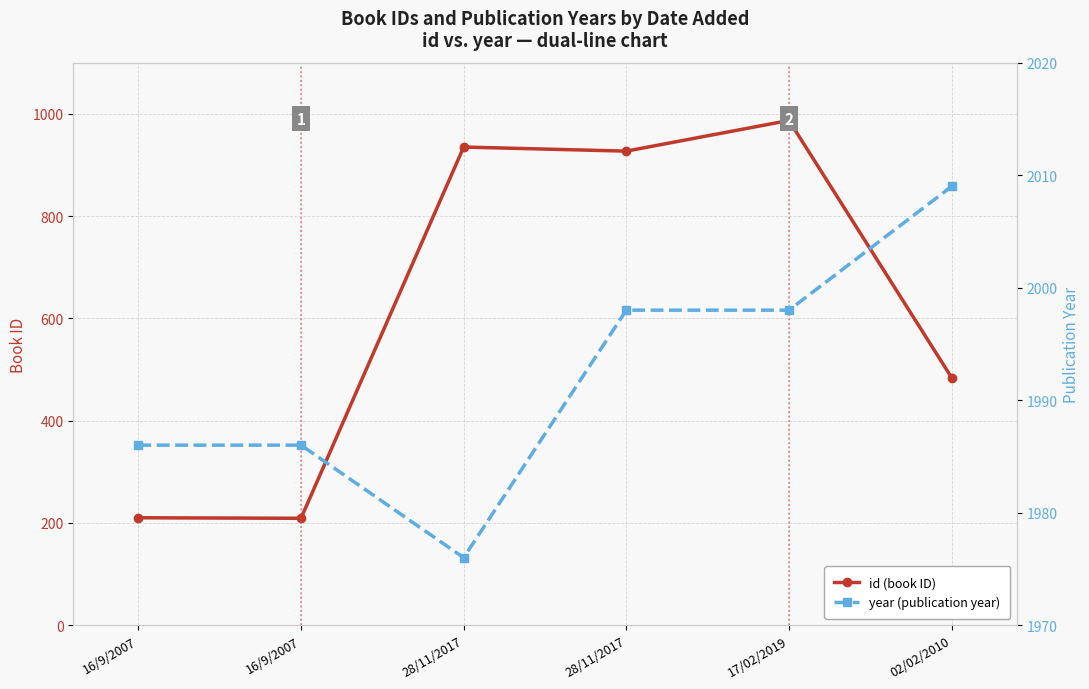

Reading left to right, list all the values displayed in this chart.

id (book ID): 16/9/2007=210	16/9/2007=209	28/11/2017=935	28/11/2017=927	17/02/2019=987	02/02/2010=484
year (publication year): 16/9/2007=1986	16/9/2007=1986	28/11/2017=1976	28/11/2017=1998	17/02/2019=1998	02/02/2010=2009